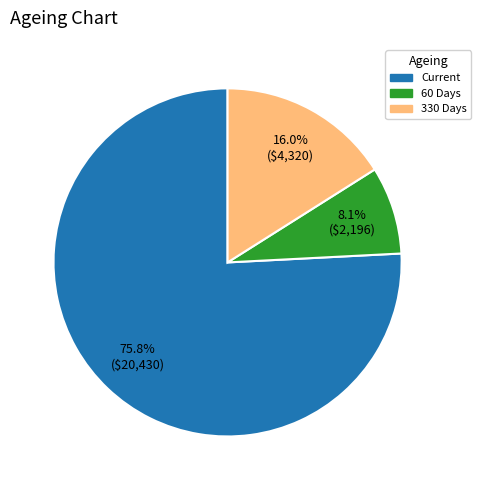

Is there any slice that represents more than half of the pie?

Yes